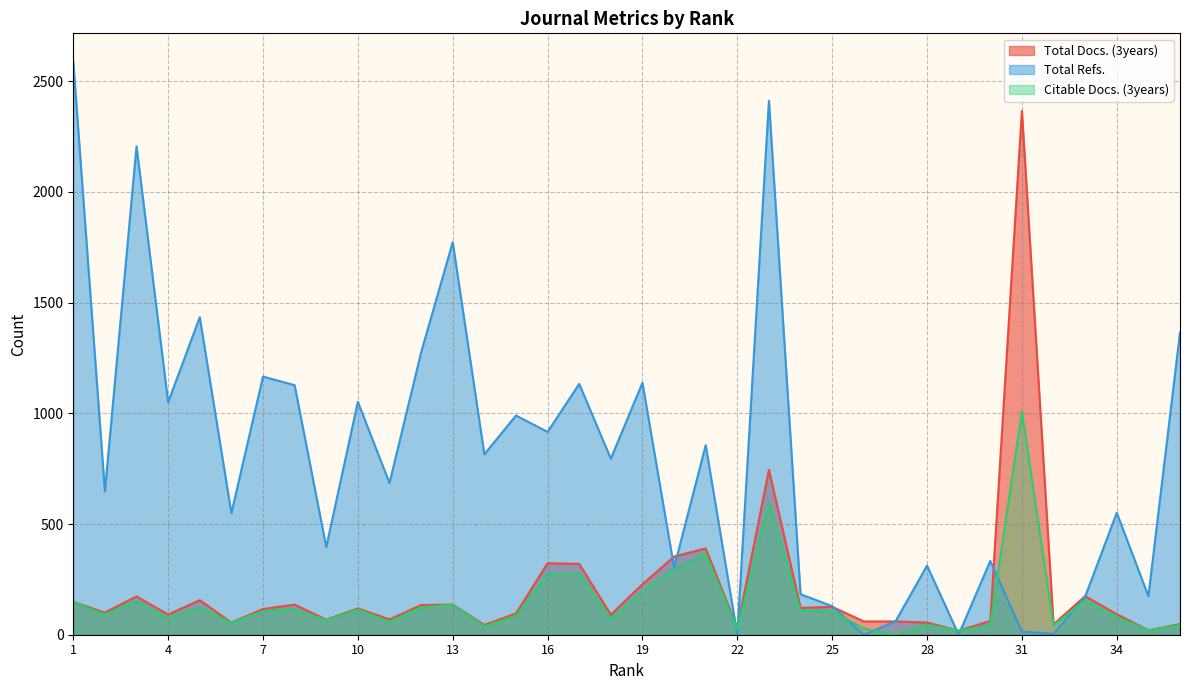

How many values in the Citable Docs. (3years) series exceed 106?

16